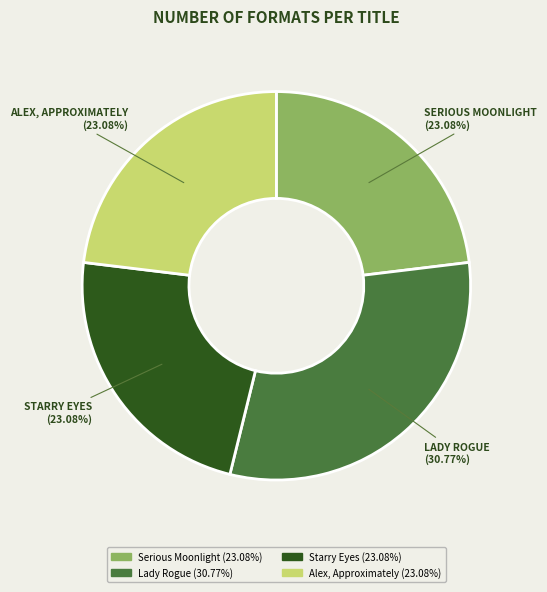

Is there a majority slice in this chart?

No